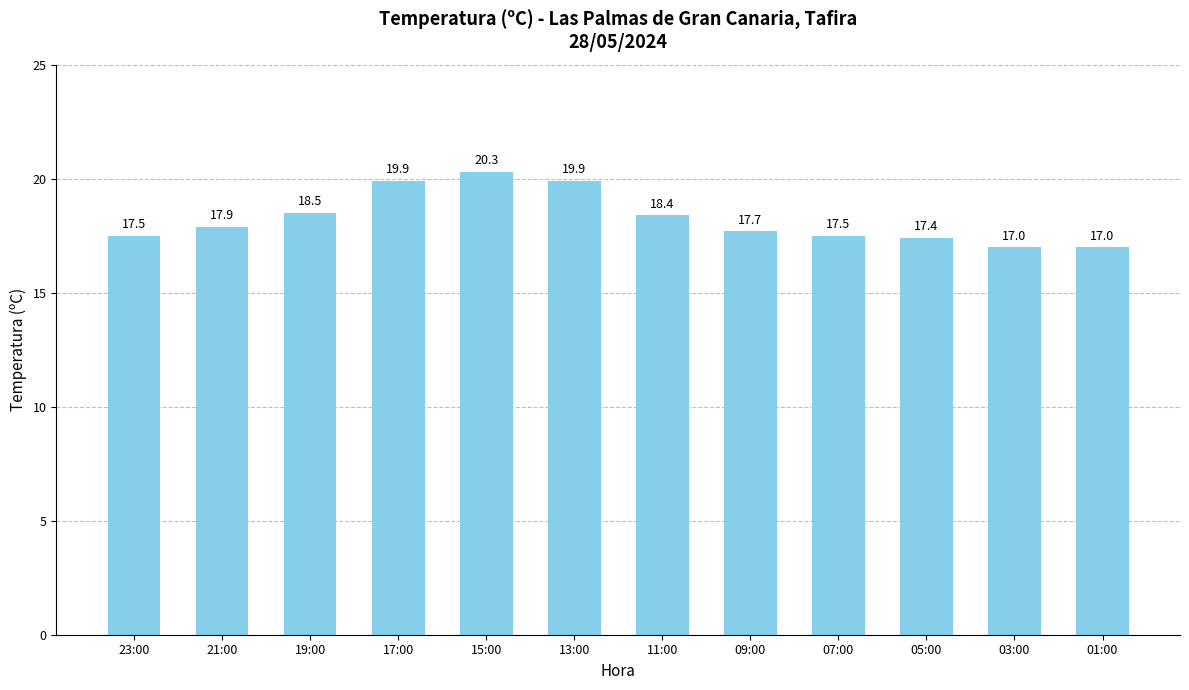

What is the label of the 10th bar from the right?

19:00